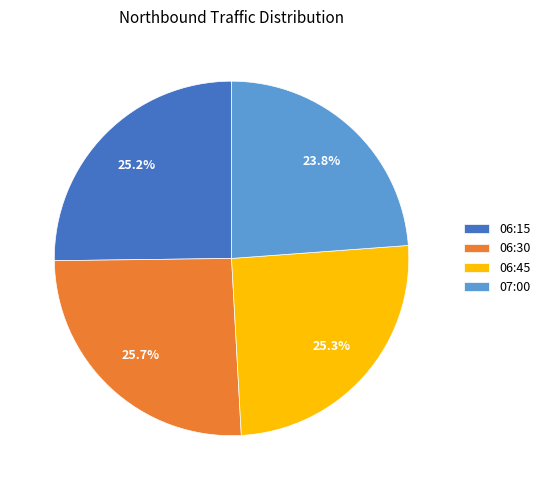

Is 07:00 the majority of the pie?

No